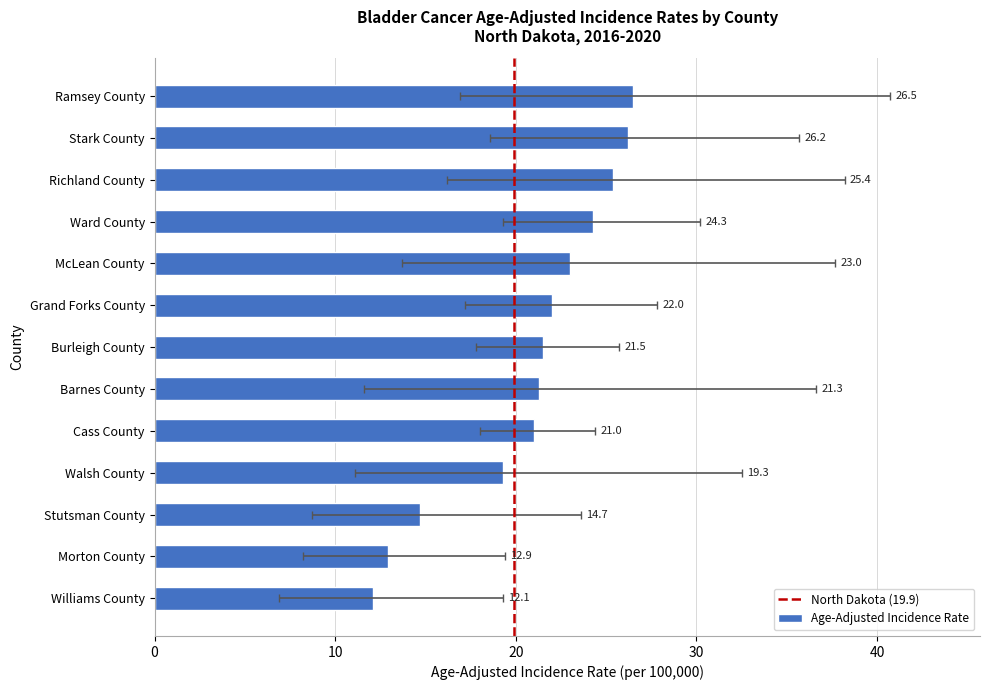

How many data points in Age-Adjusted Incidence Rate are less than 21?

4